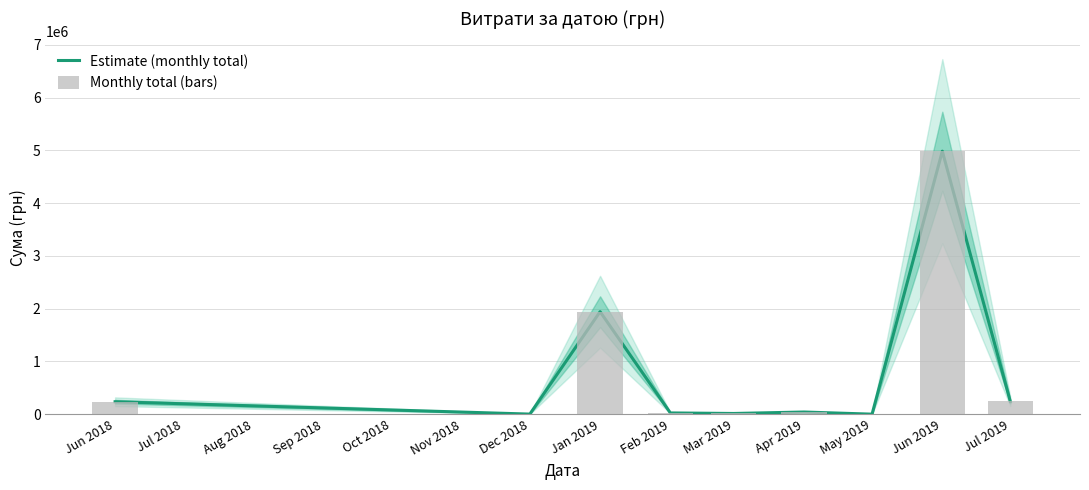

At how many categories does at least one series exceed 3261944?

1